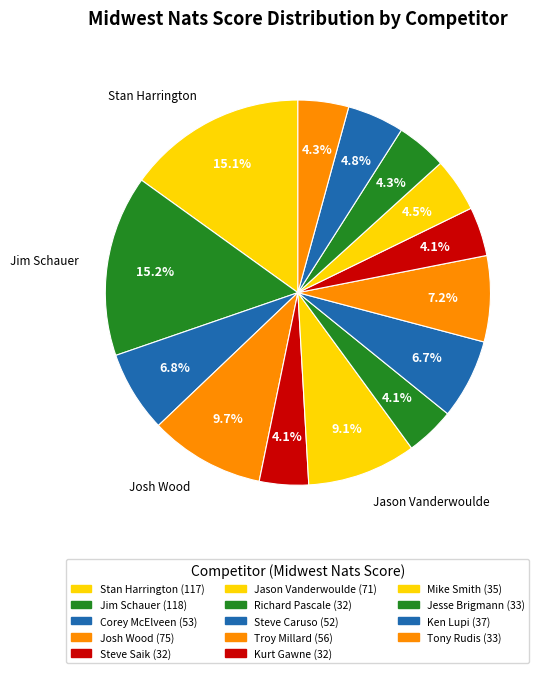

To the nearest percent, what percentage of the pie is Troy Millard?

7%